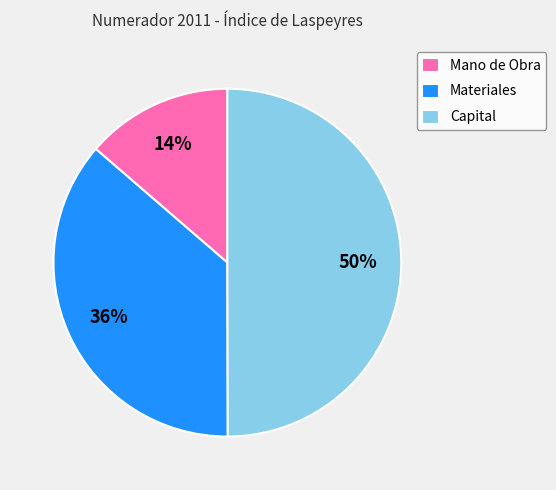

Does Materiales account for over 50% of the chart?

No